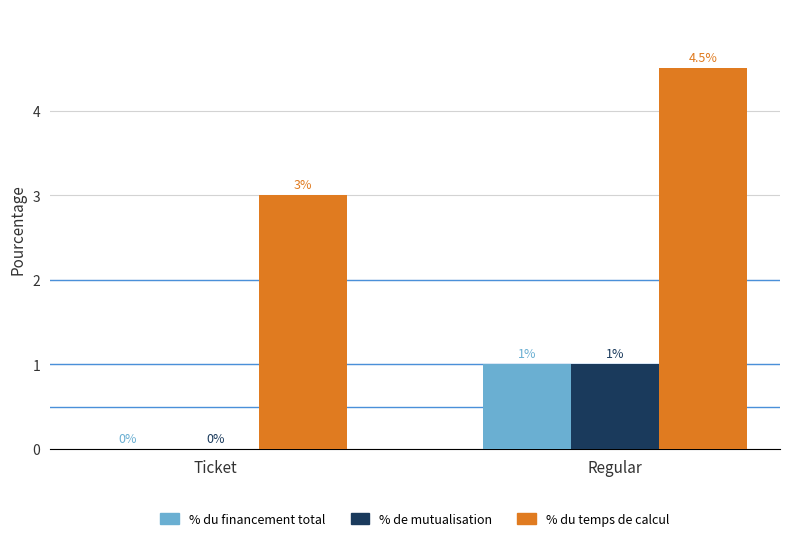

Where is % de mutualisation nearest to the value 0?

Ticket